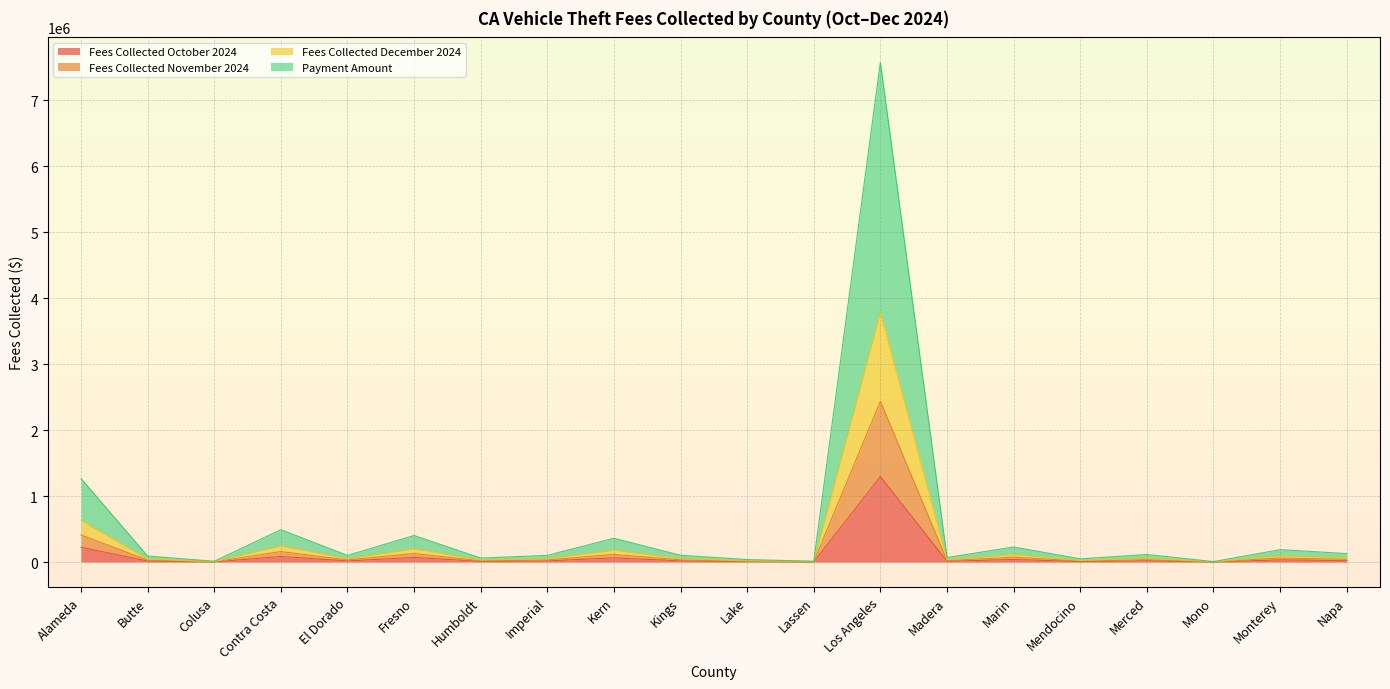

At which label does Payment Amount first exceed 33750?

Alameda